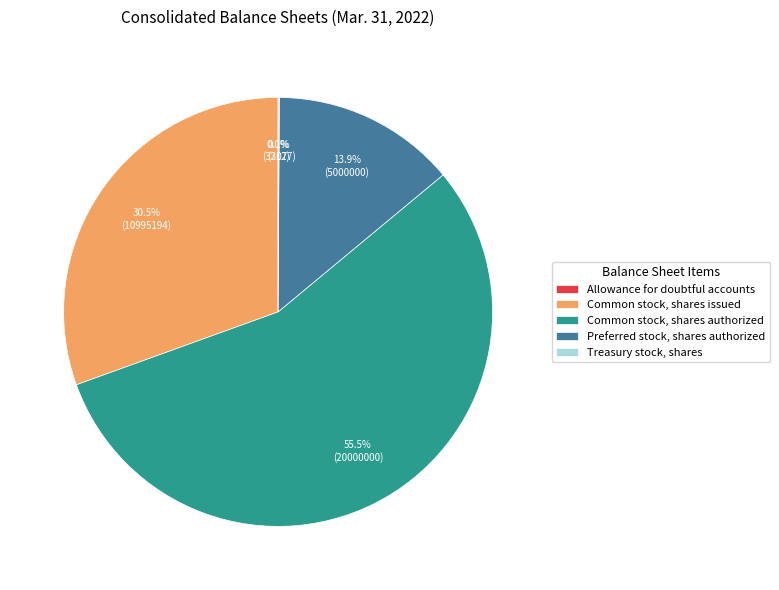

What is the largest slice in the pie chart?

Common stock, shares authorized